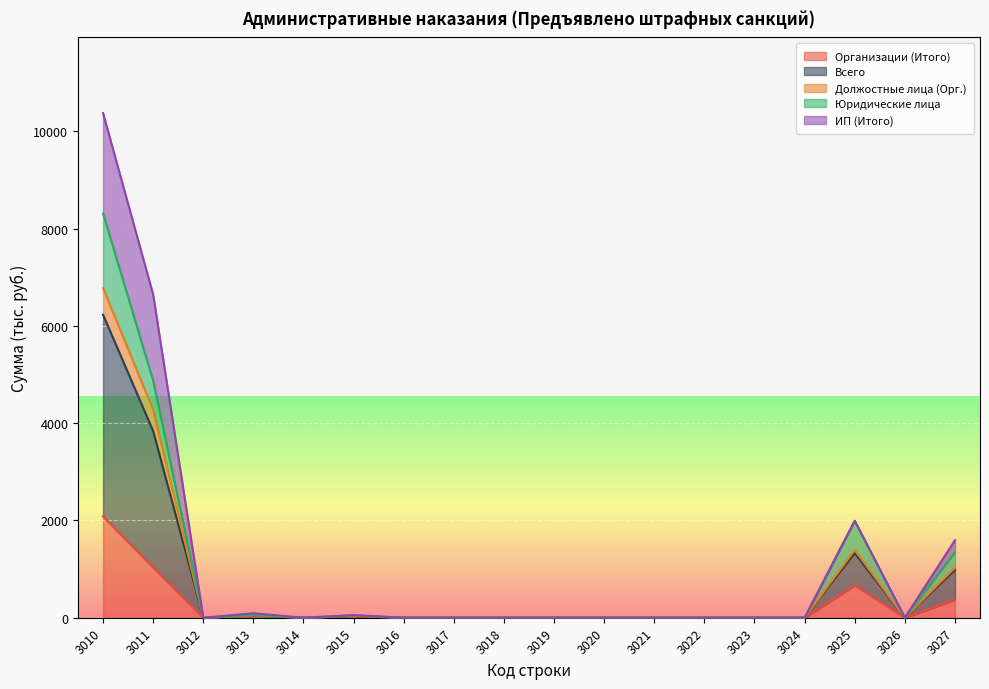

How many lines are shown in the chart?

5